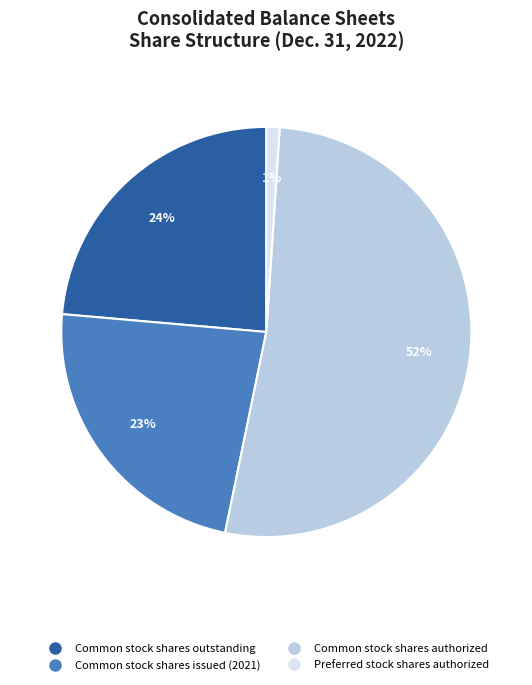

To the nearest percent, what portion does Common stock shares authorized represent?

52%